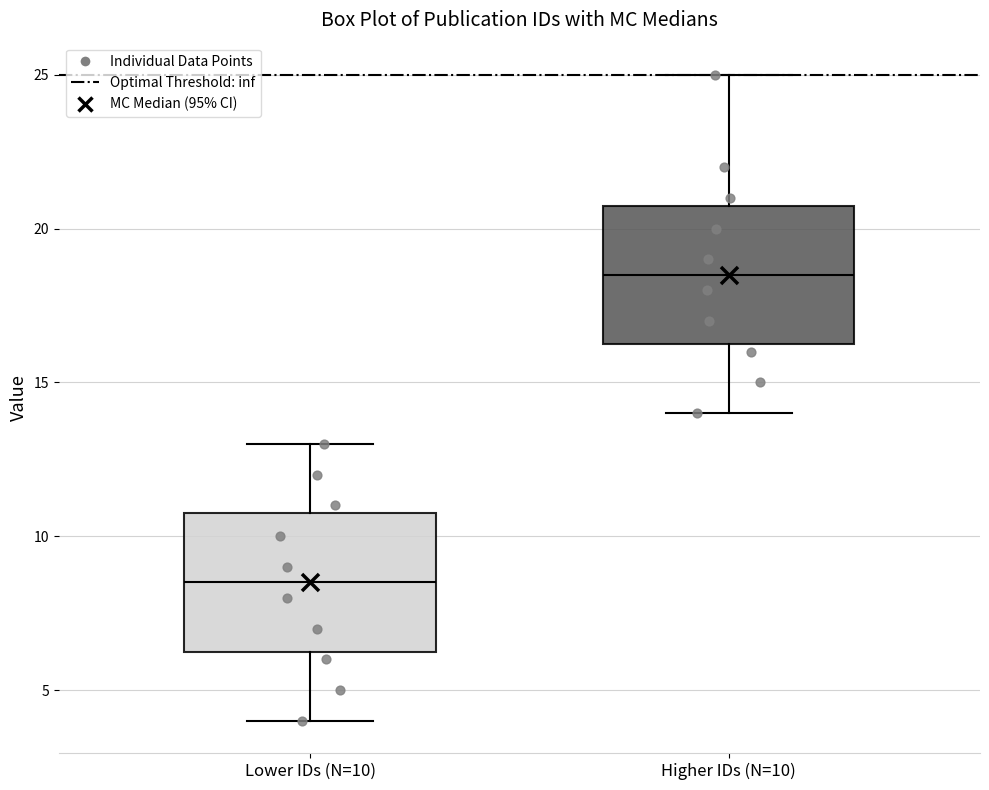

Reading left to right, transcribe this box plot: for each box, give where its median line is, the range the box spans, and where its two whiskers end, as read against the y-axis. The values are not printed on the chart, so give them approximately, as read against the axis.

Lower IDs (N=10): median 8.5, box 6.5 to 11.0, whiskers 4.0 to 13.0
Higher IDs (N=10): median 18.5, box 16.5 to 21.0, whiskers 14.0 to 25.0